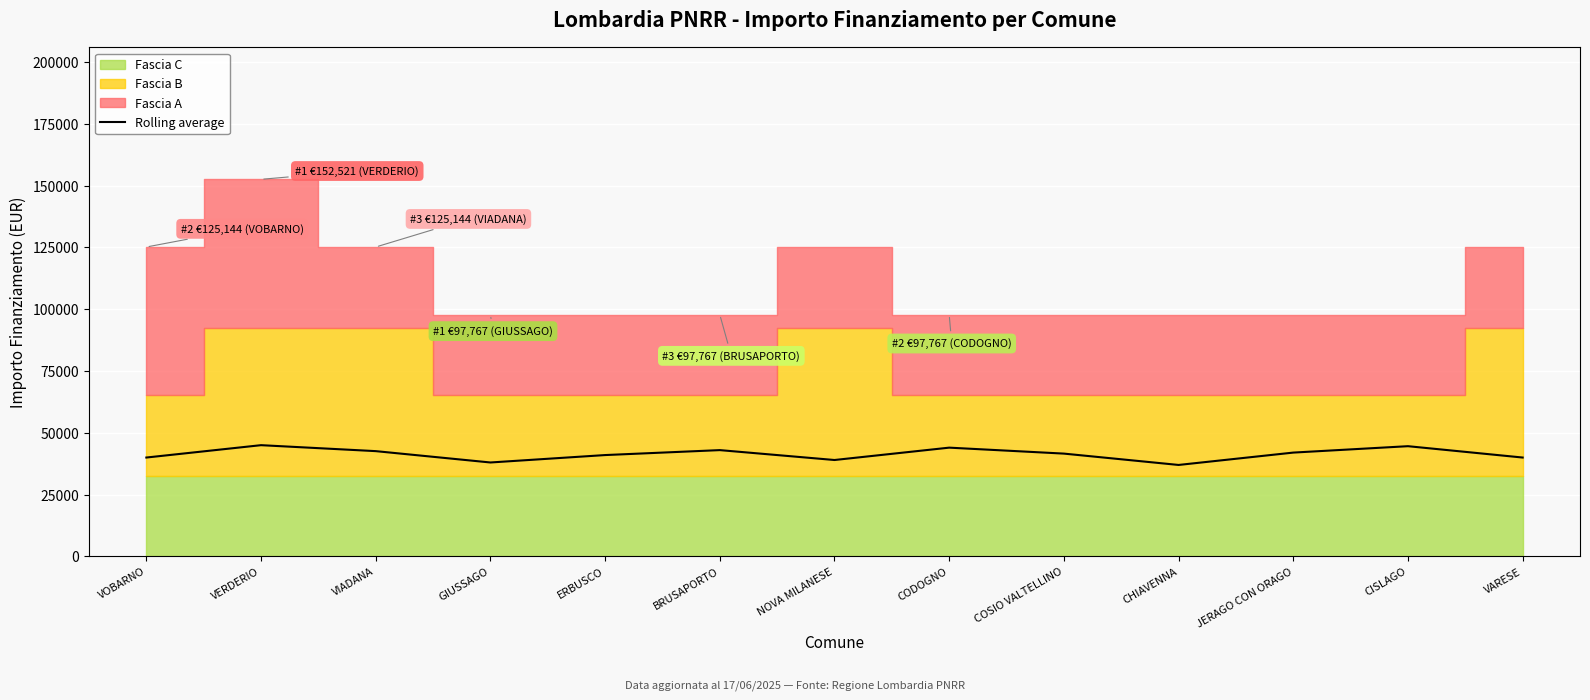

Reading left to right, what are all the values shown in this chart?

VOBARNO=40000	VERDERIO=45000	VIADANA=42589	GIUSSAGO=38000	ERBUSCO=41000	BRUSAPORTO=43000	NOVA MILANESE=39000	CODOGNO=44000	COSIO VALTELLINO=41589	CHIAVENNA=37000	JERAGO CON ORAGO=42000	CISLAGO=44589	VARESE=40000